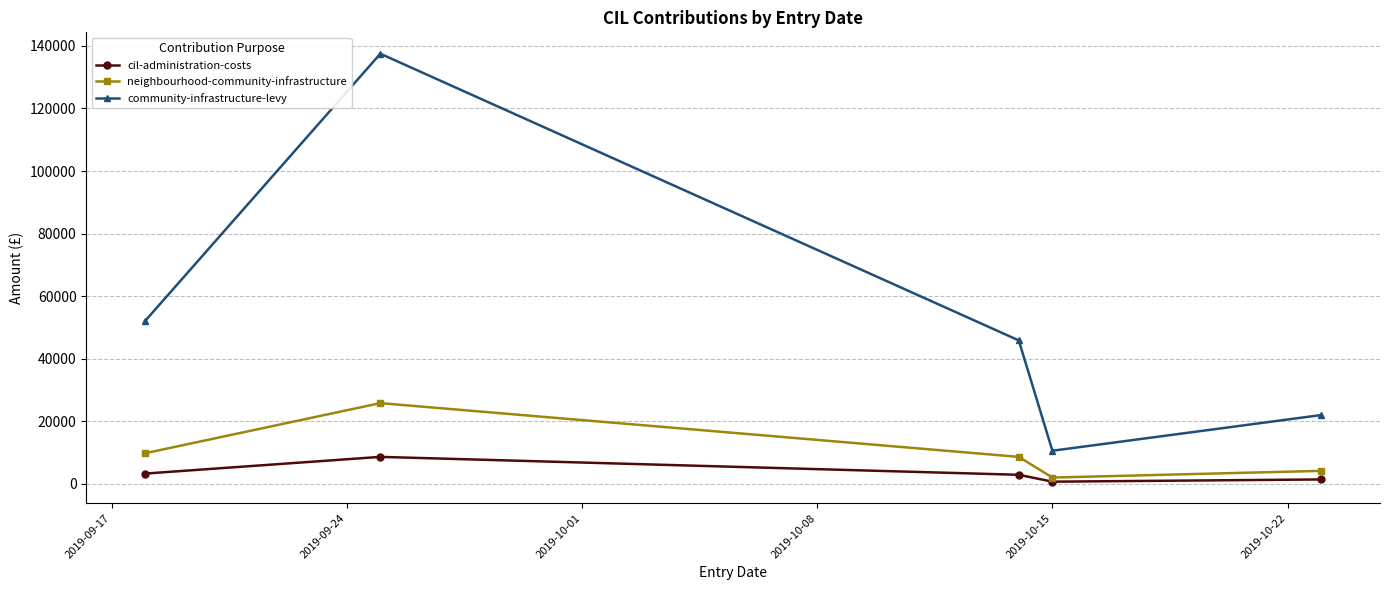

What is the maximum value for neighbourhood-community-infrastructure?

25782.0